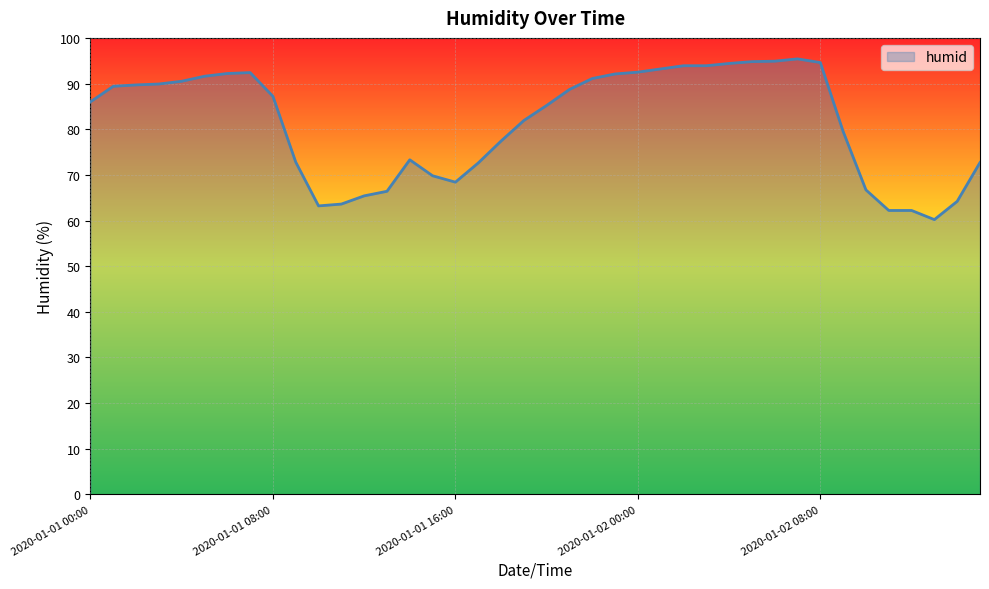

What is the difference between the maximum and minimum values?

35.2